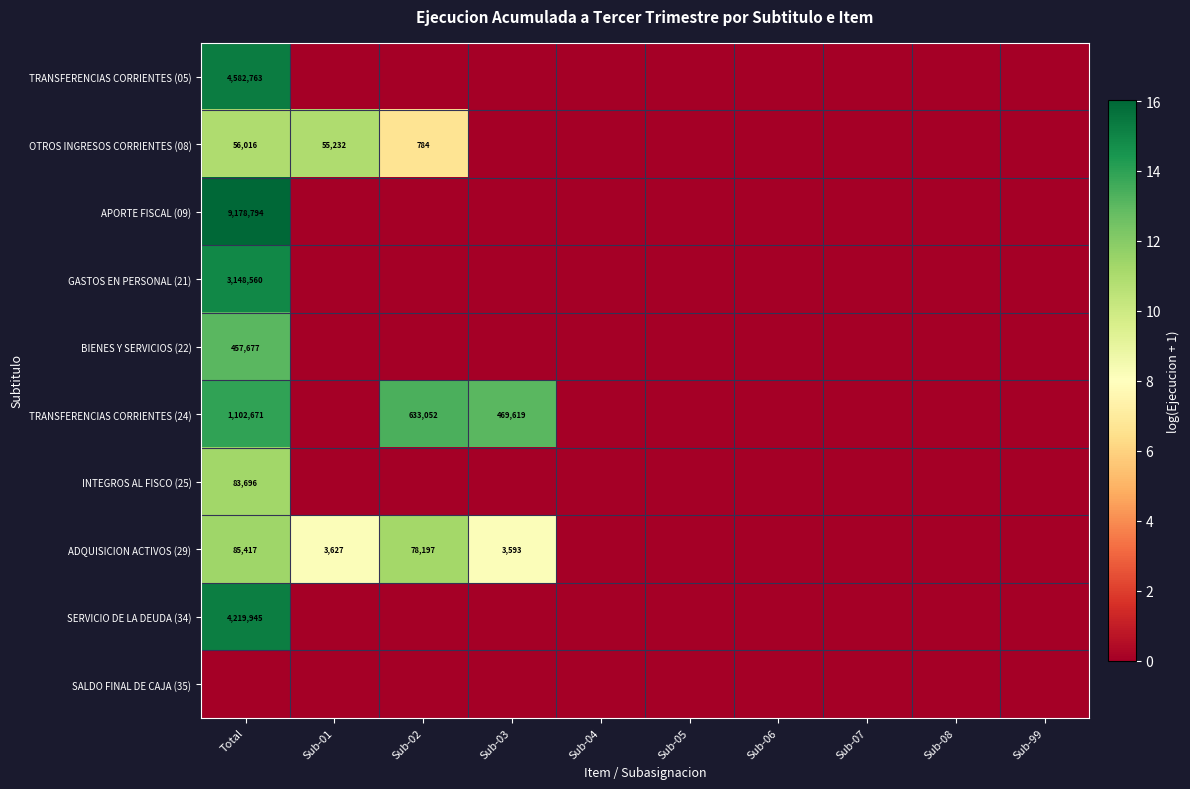

Is it true that TRANSFERENCIAS CORRIENTES (05) equals 8042758 at Total?

False